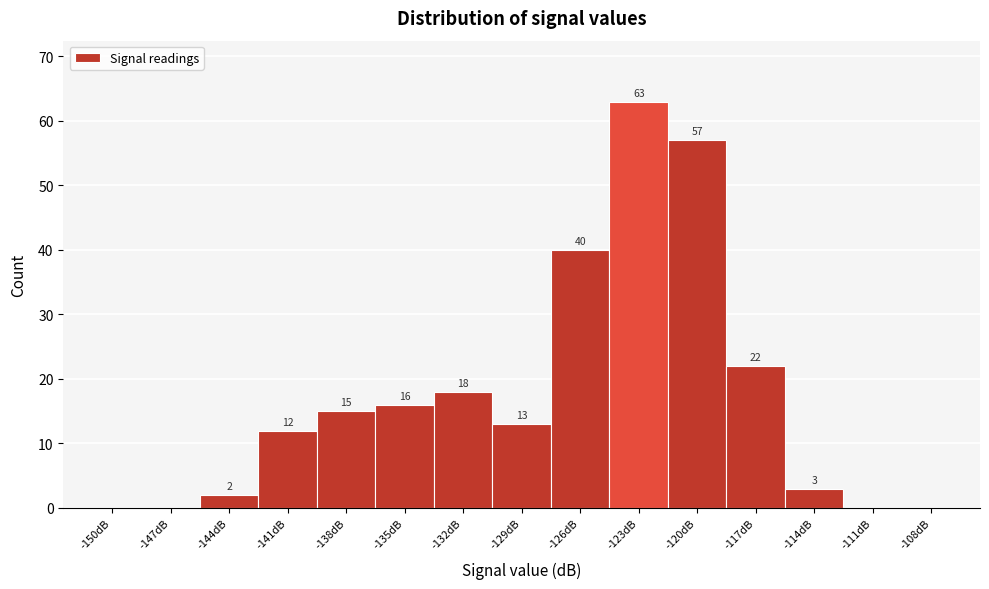

Reading right to left, transcribe all the data shown in this chart.

-108dB=0	-111dB=0	-114dB=3	-117dB=22	-120dB=57	-123dB=63	-126dB=40	-129dB=13	-132dB=18	-135dB=16	-138dB=15	-141dB=12	-144dB=2	-147dB=0	-150dB=0